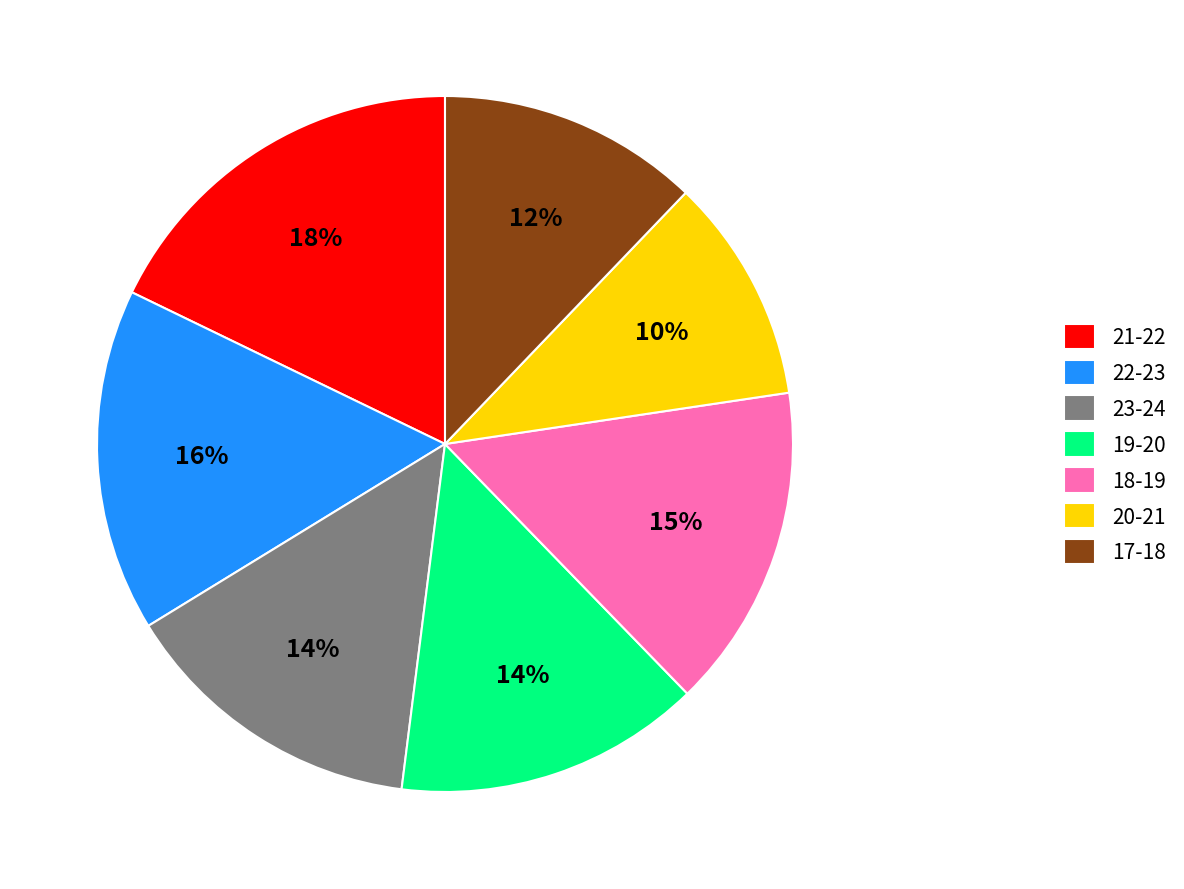

Does 19-20 represent more than half of the total?

No